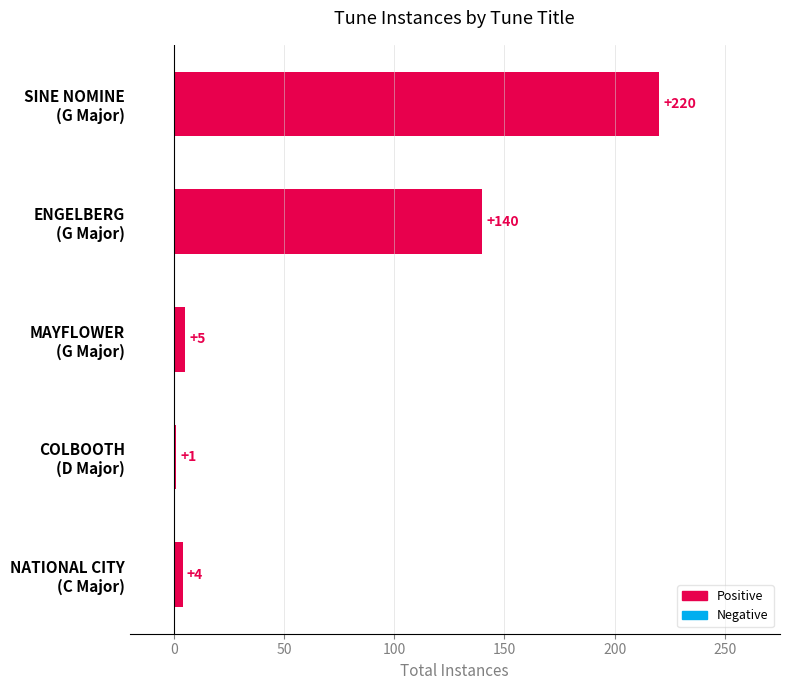

What is the difference between the second highest and second lowest values?

136